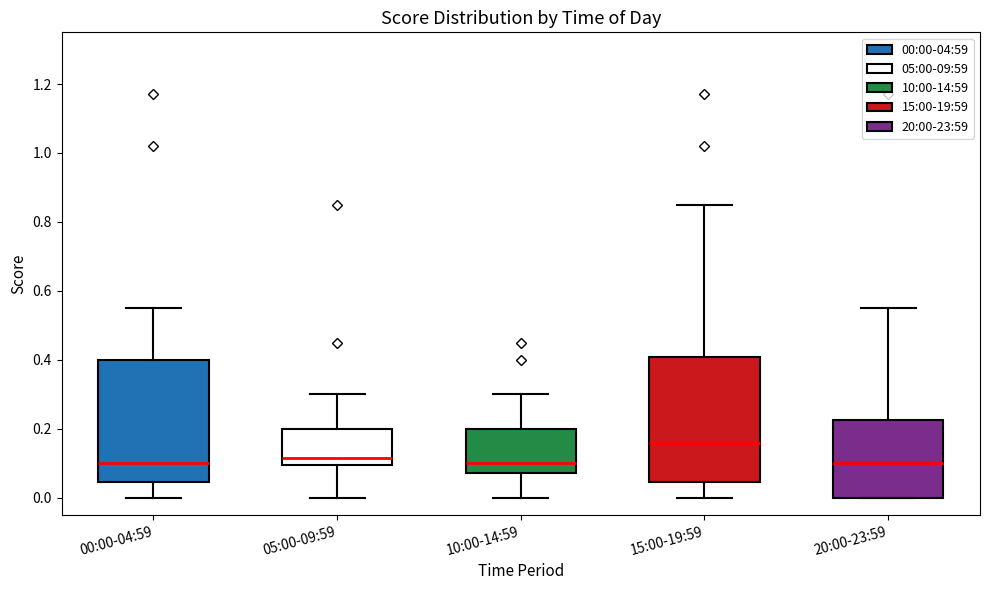

Reading left to right, read every box against the y-axis: the position of its median line, the range the box covers, and the ends of its whiskers. The values are not printed on the chart, so give them approximately, as read against the axis.

00:00-04:59: median 0.10, box 0.04 to 0.40, whiskers 0.00 to 0.56
05:00-09:59: median 0.12, box 0.10 to 0.20, whiskers 0.00 to 0.30
10:00-14:59: median 0.10, box 0.08 to 0.20, whiskers 0.00 to 0.30
15:00-19:59: median 0.16, box 0.04 to 0.40, whiskers 0.00 to 0.86
20:00-23:59: median 0.10, box 0.00 to 0.22, whiskers 0.00 to 0.56